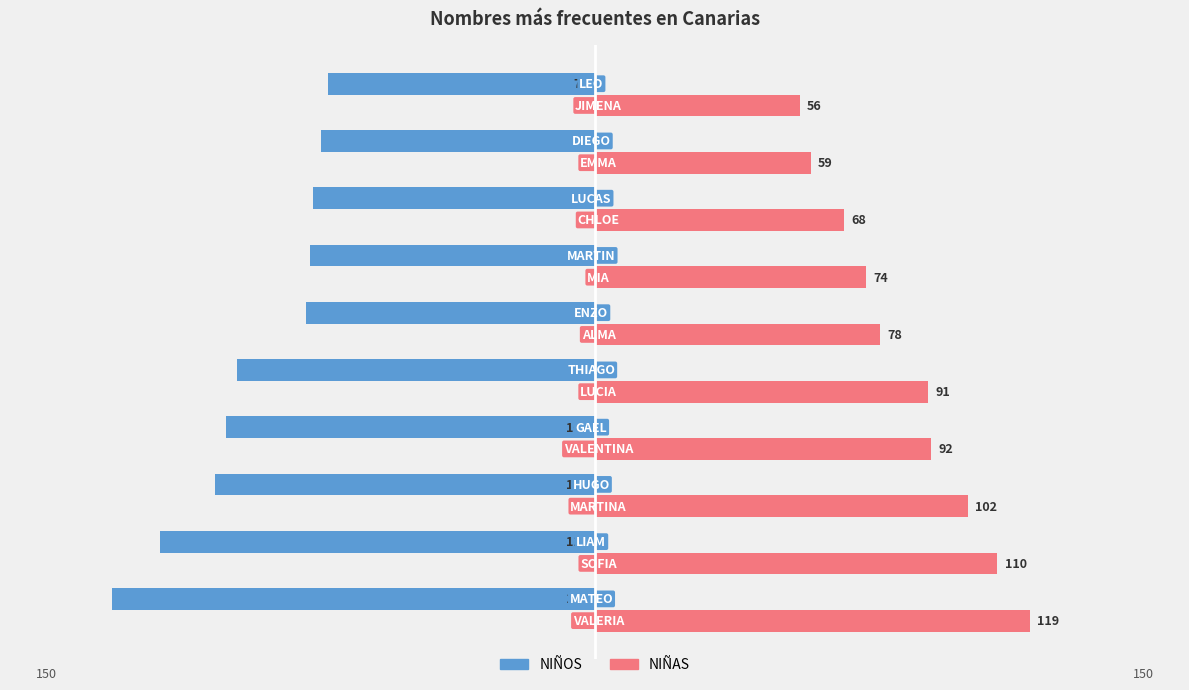

Rank the series by their maximum value, from lowest to highest.

NIÑOS, NIÑAS